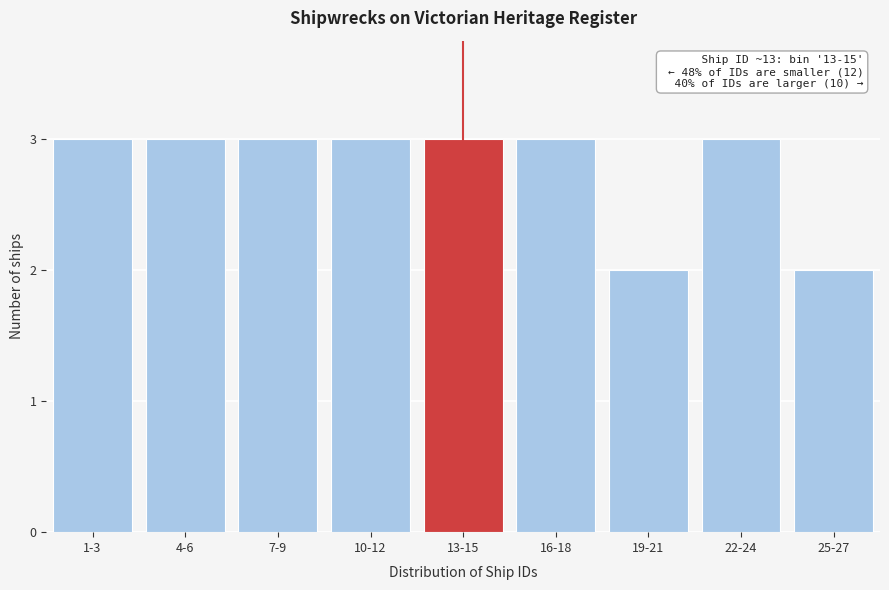

Reading left to right, what are all the values shown in this chart?

1-3=3	4-6=3	7-9=3	10-12=3	13-15=3	16-18=3	19-21=2	22-24=3	25-27=2